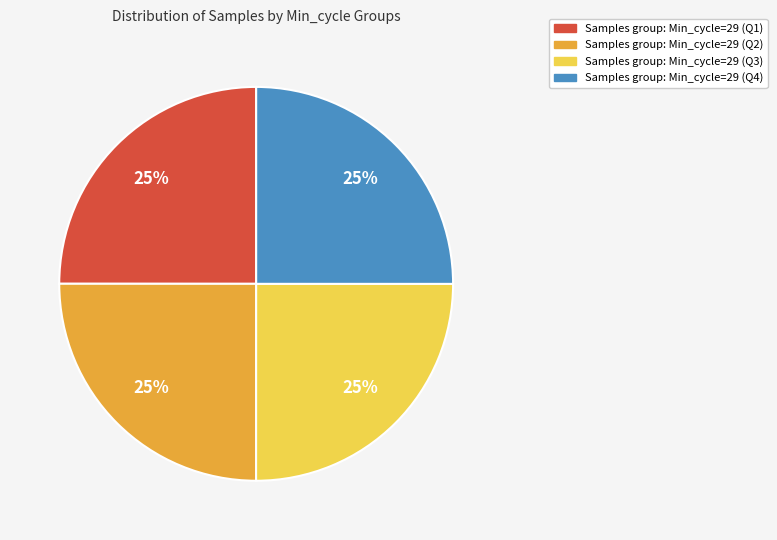

Does any single category account for the majority?

No